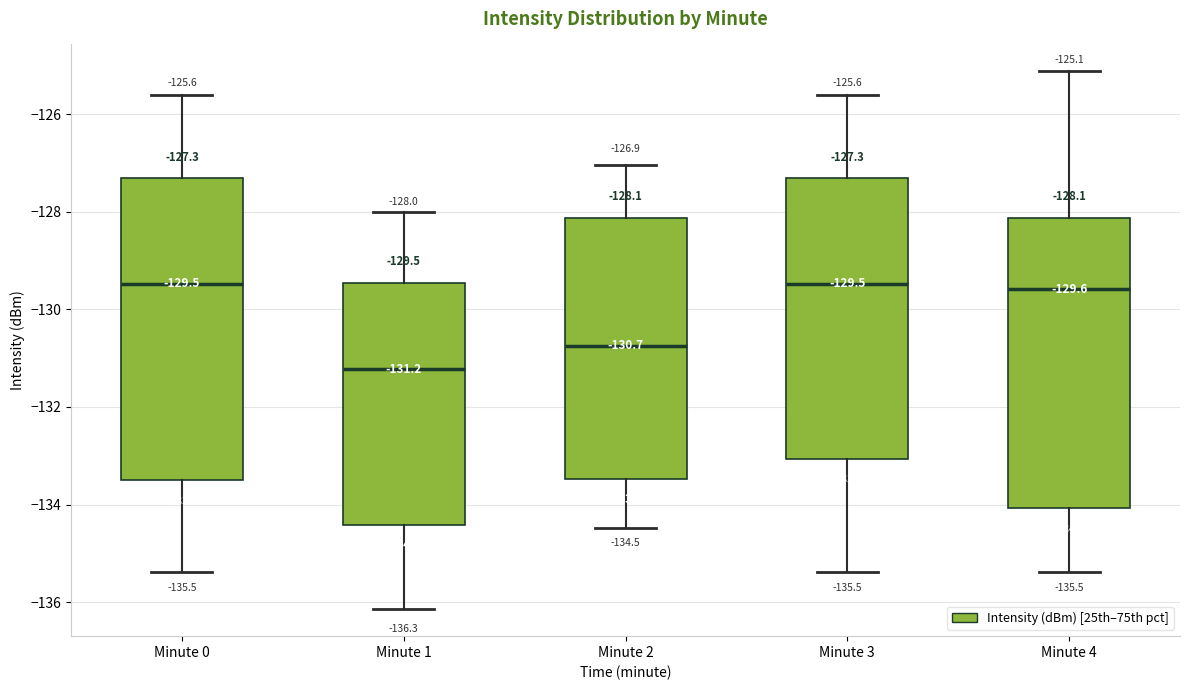

Comparing the boxes themselves (not the whiskers), which one is the tallest?

Minute 0